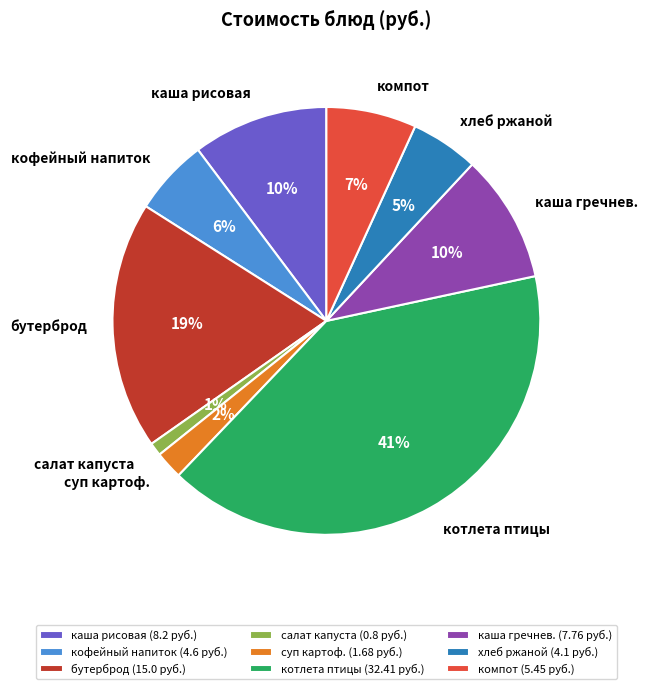

Is the sum of компот and кофейный напиток greater than half?

No